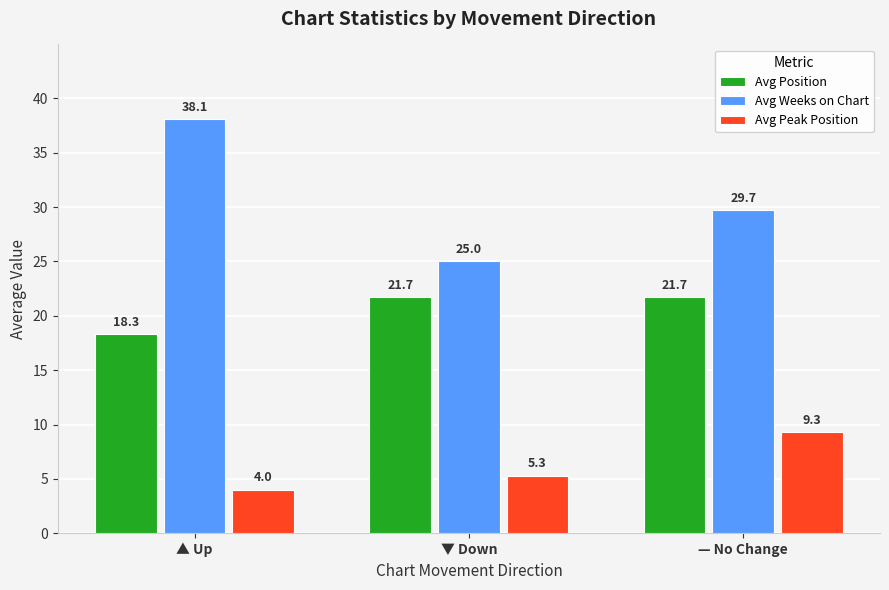

What is the sum of the Avg Position values at ▼ Down and ▲ Up?

40.0